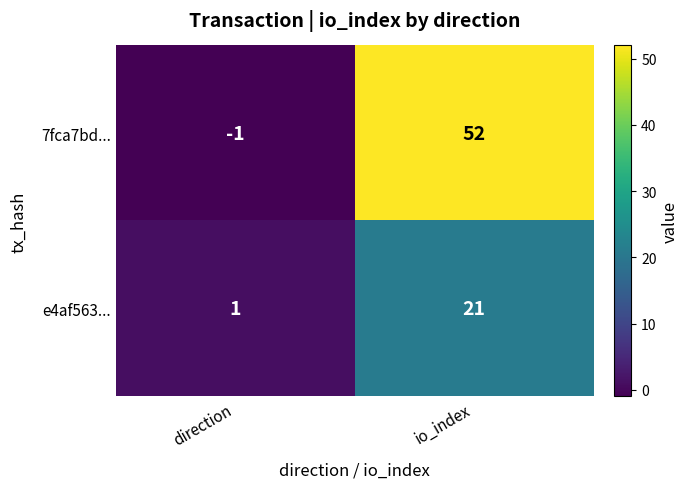

What is the average value of the 7fca7bd... series?

26